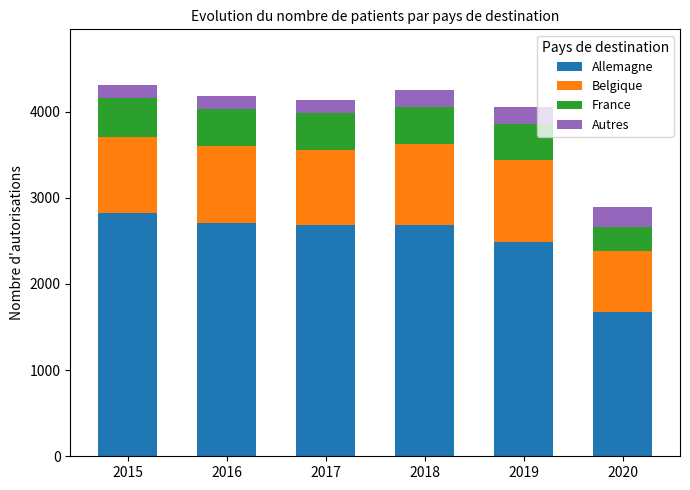

What is the average value of the Allemagne series?

2509